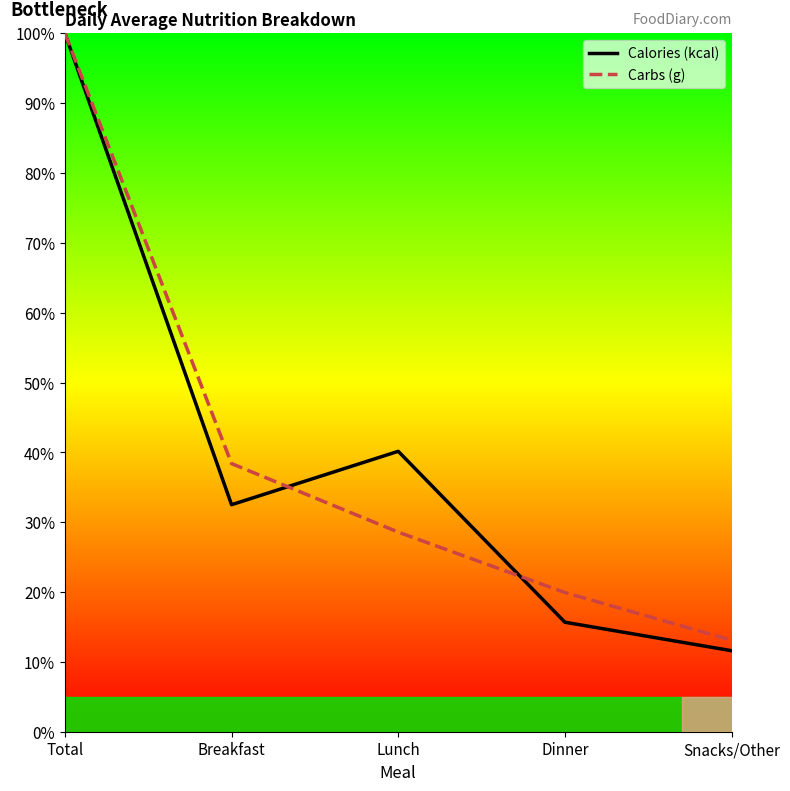

What is the highest value of the Calories (kcal) series?

100.0